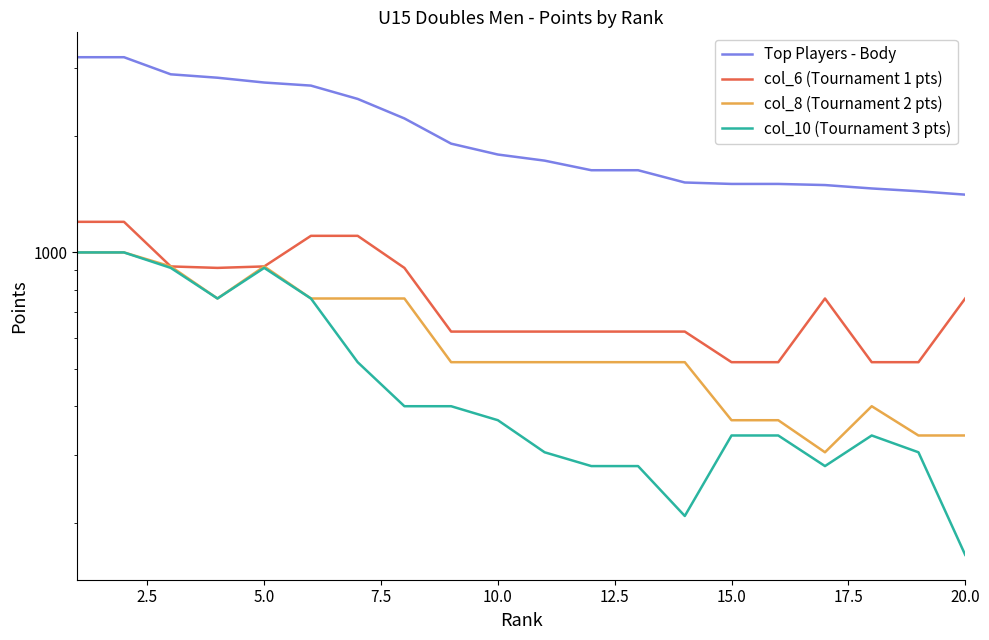

What is the lowest value of the col_10 (Tournament 3 pts) series?

165